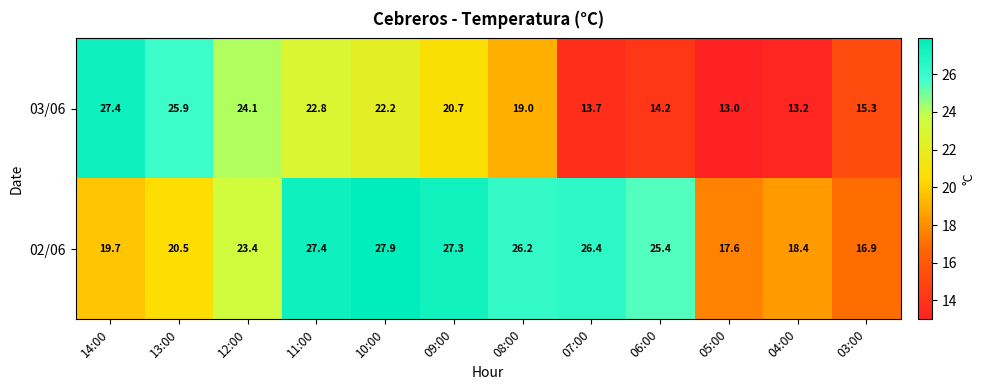

What is the sum of all 02/06 values?

277.1